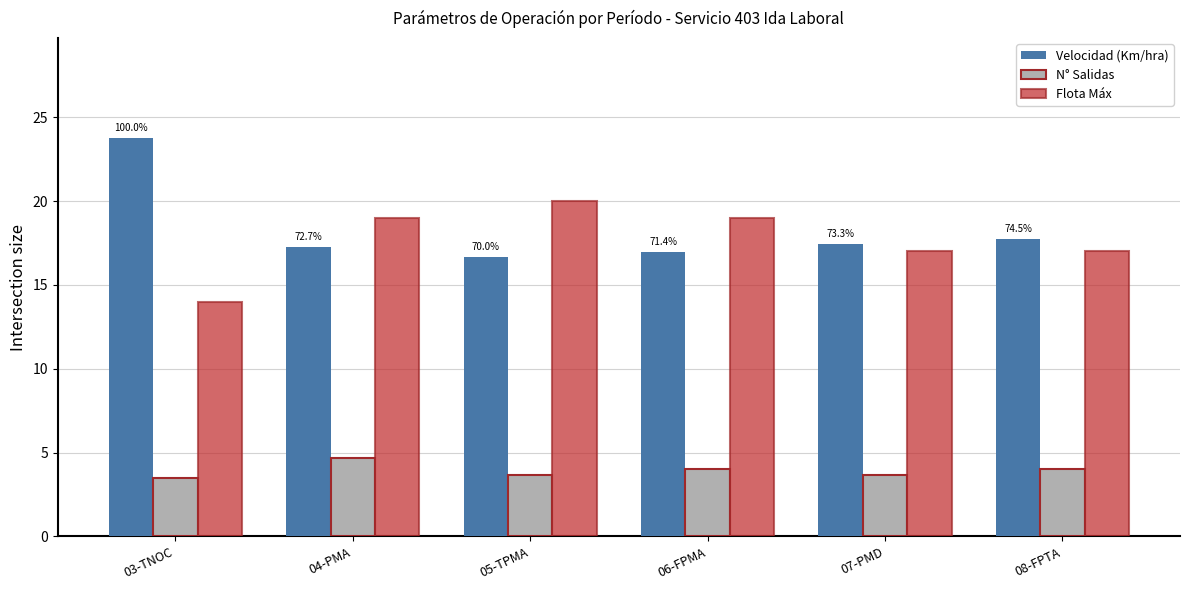

How many categories are shown in the chart?

6